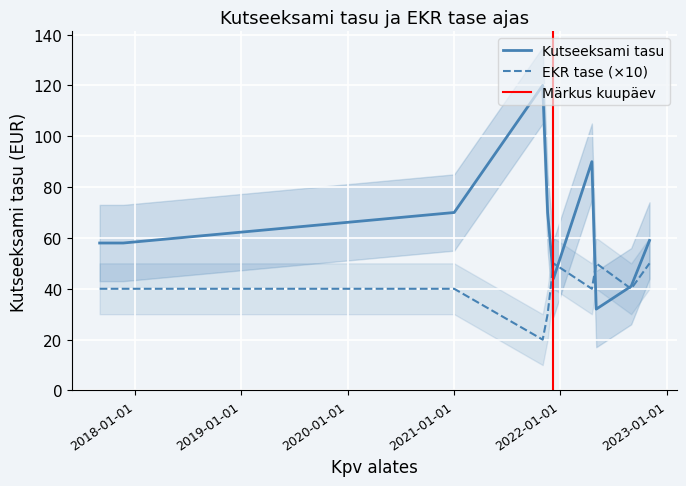

Which has a higher value, 2022-09-01 or 2022-05-04?

2022-09-01